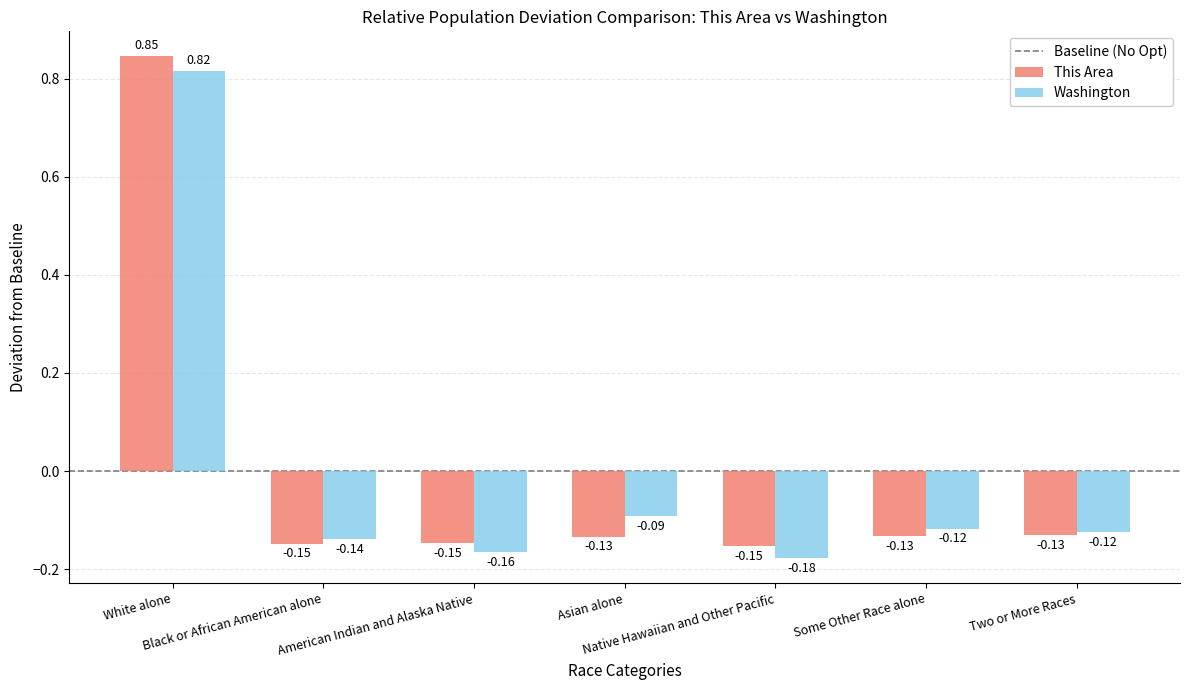

Rank the series by their maximum value, from highest to lowest.

This Area, Washington